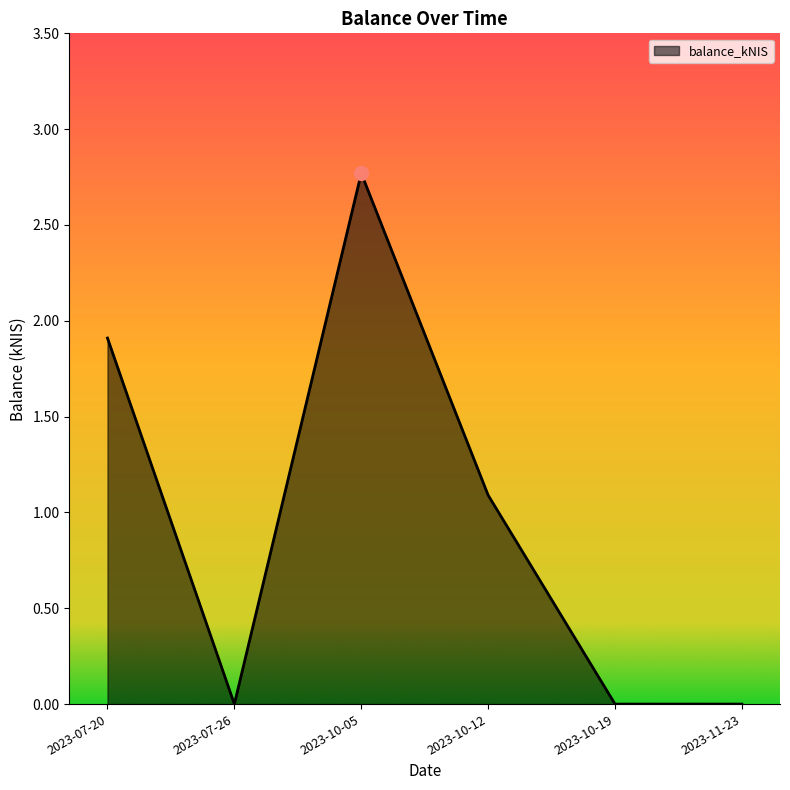

Which category has the highest value across all series?

2023-10-05